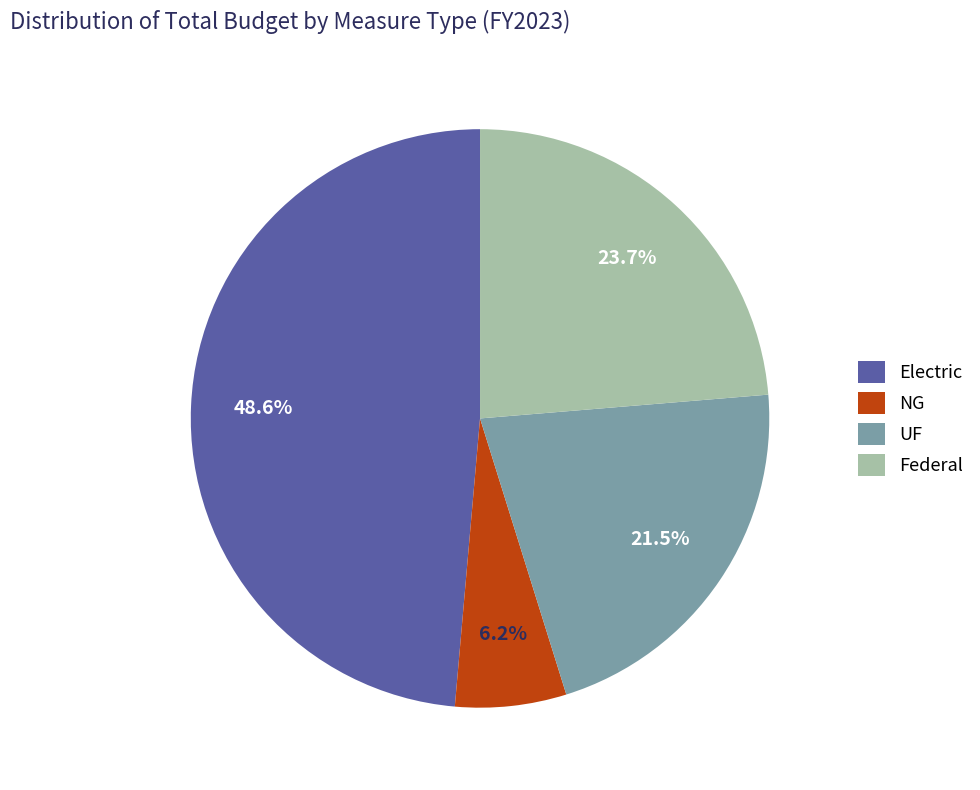

Which category has the biggest portion of the pie?

Electric